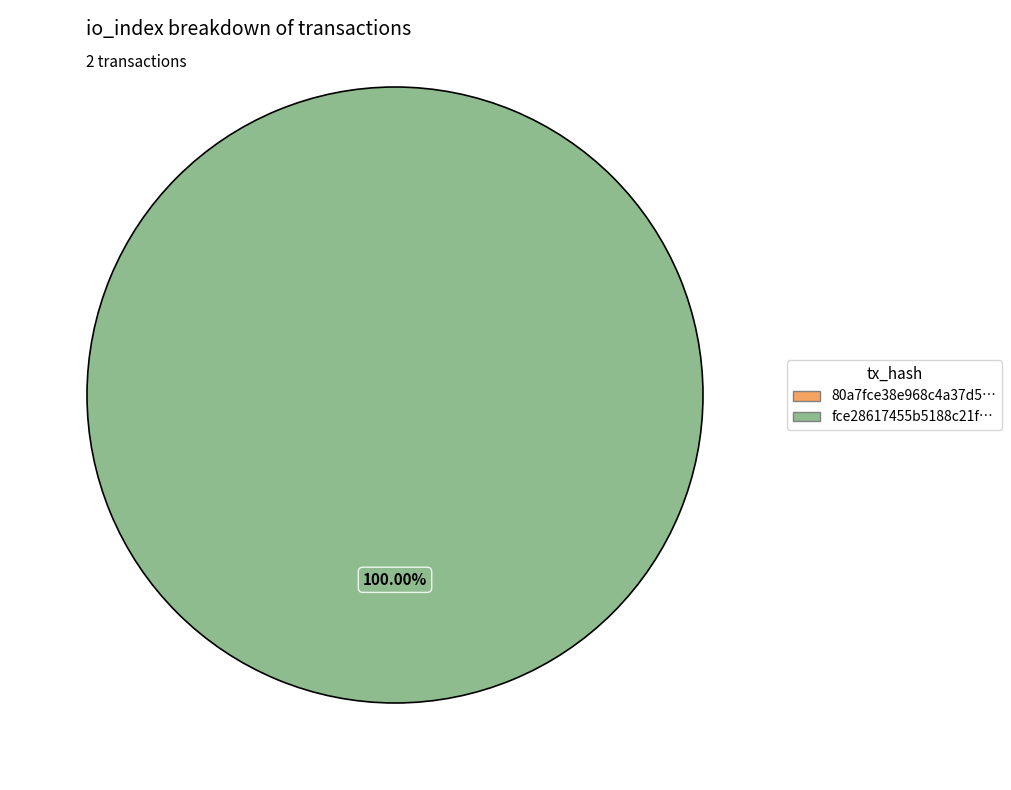

Does any single category account for the majority?

Yes